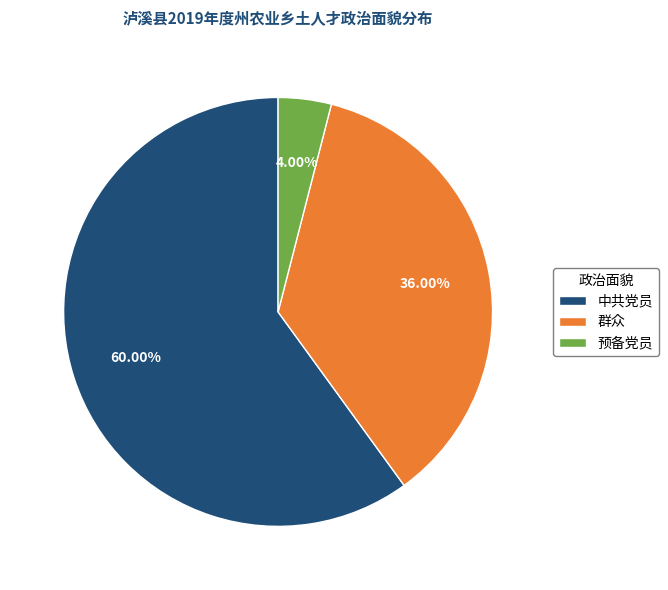

How much of the chart is everything except 中共党员?

40.0%